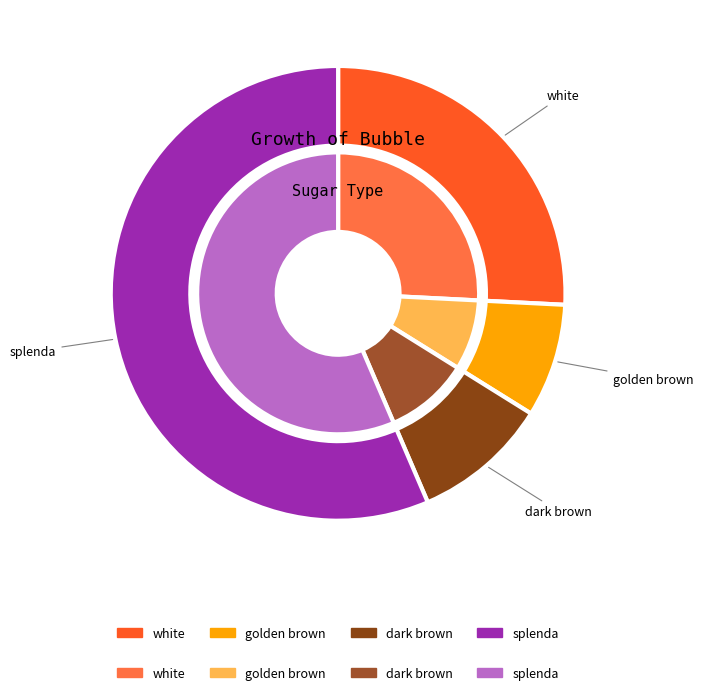

Which has a higher value, splenda or white?

splenda